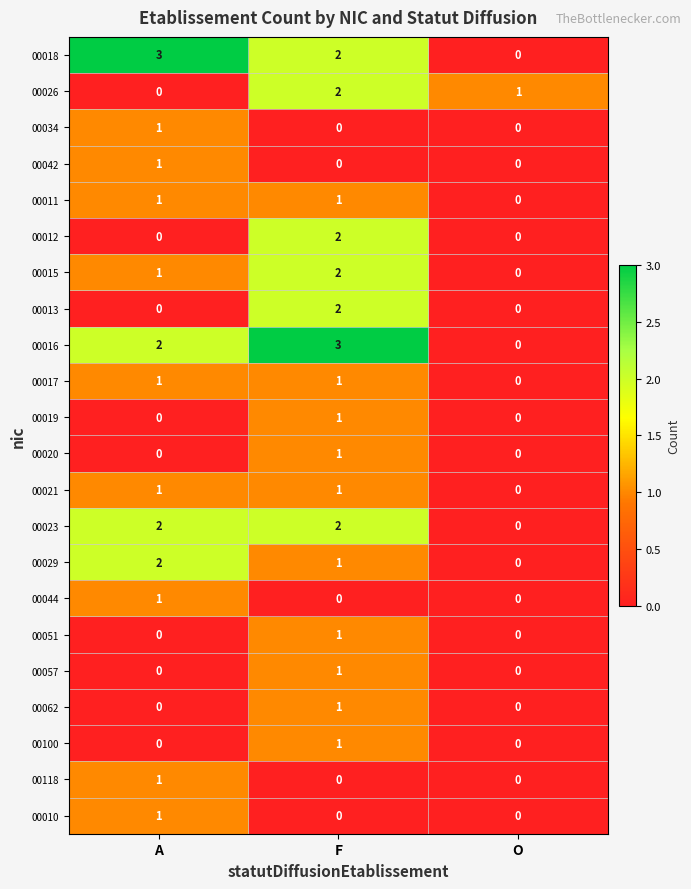

Between F and O, which series saw the biggest shift?

00016